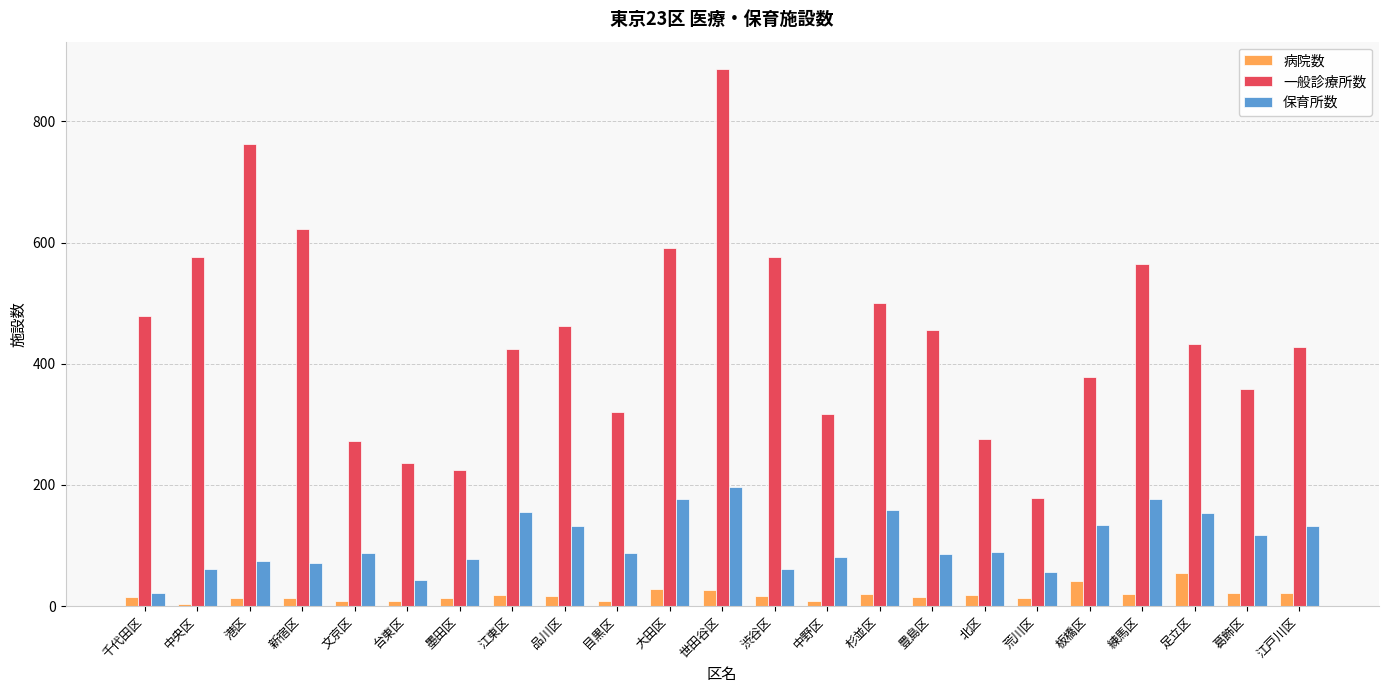

What are all the series names shown in the legend?

病院数, 一般診療所数, 保育所数